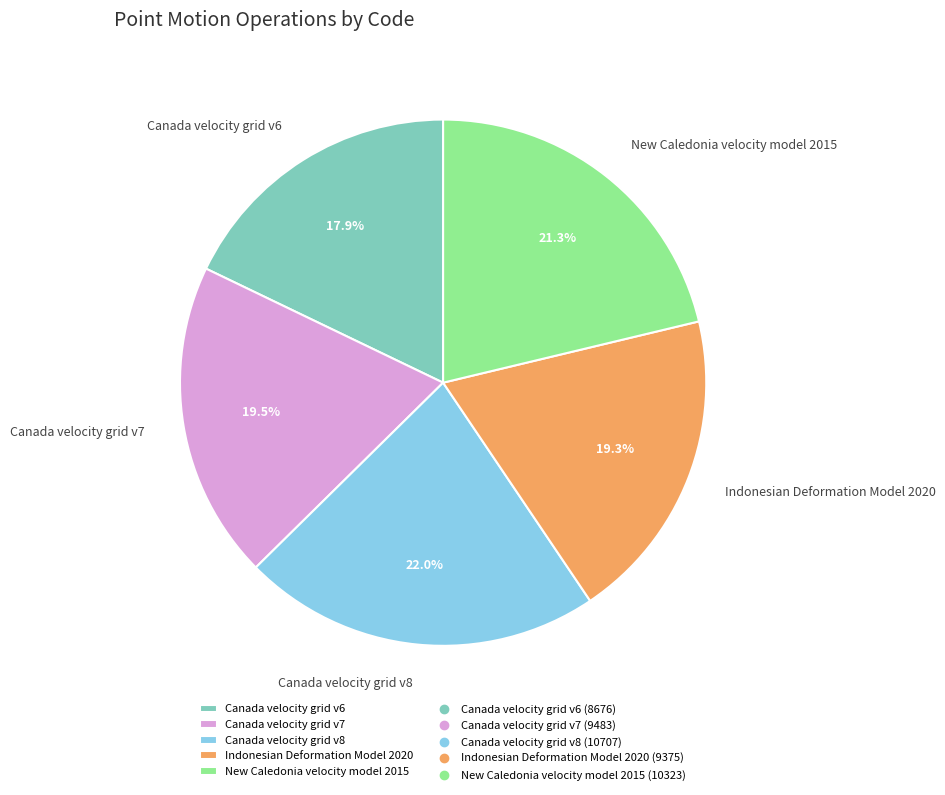

Does Canada velocity grid v7 represent more than half of the total?

No